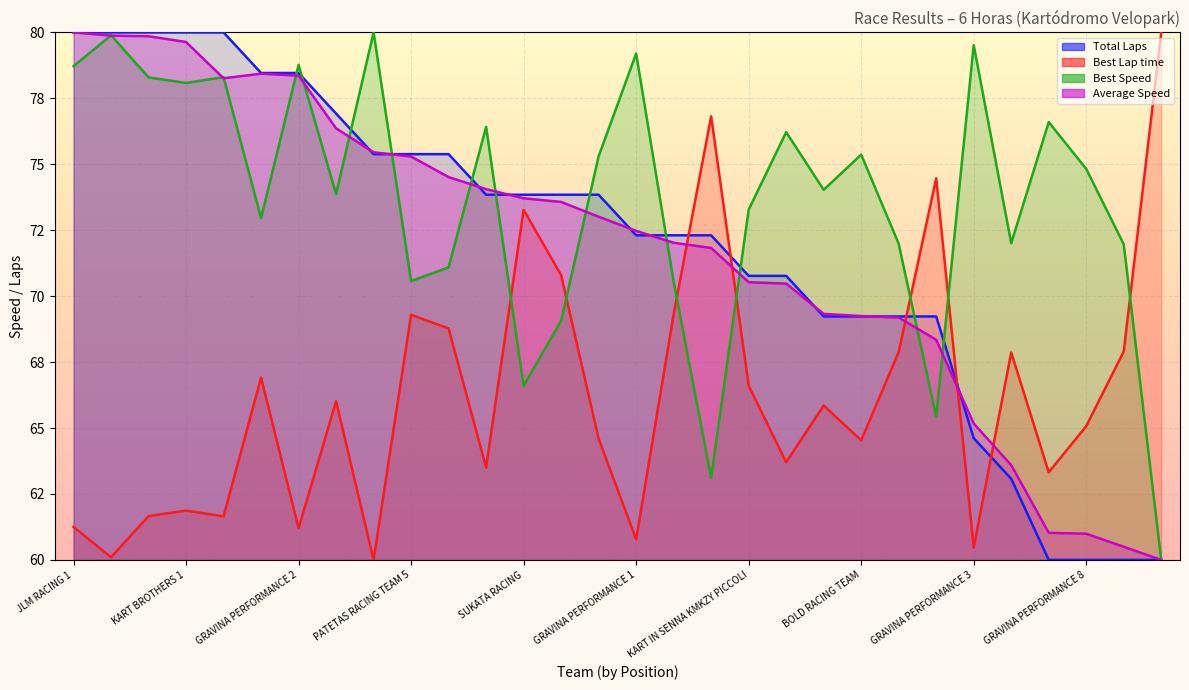

Where does the Best Lap time series first go above 65?

PATETAS RACING TEAM 1